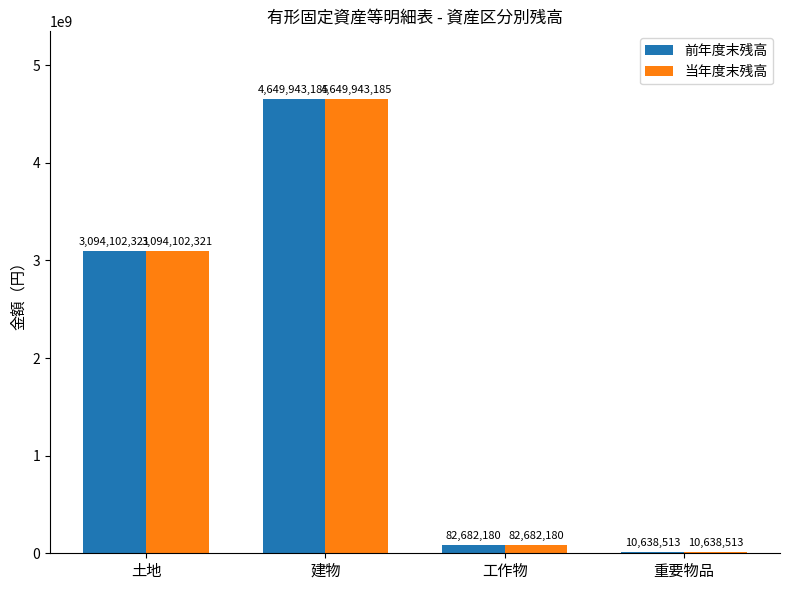

What is the total value across all series at 土地?

6188204642